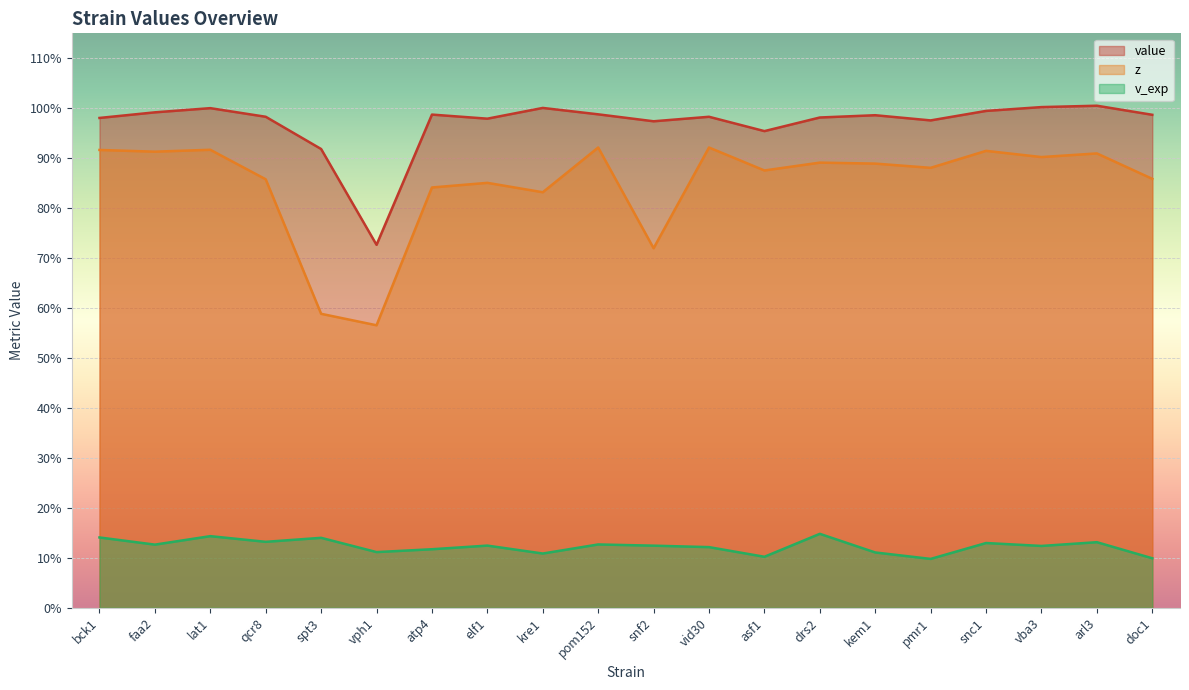

What is the maximum value shown in the chart?

1.0